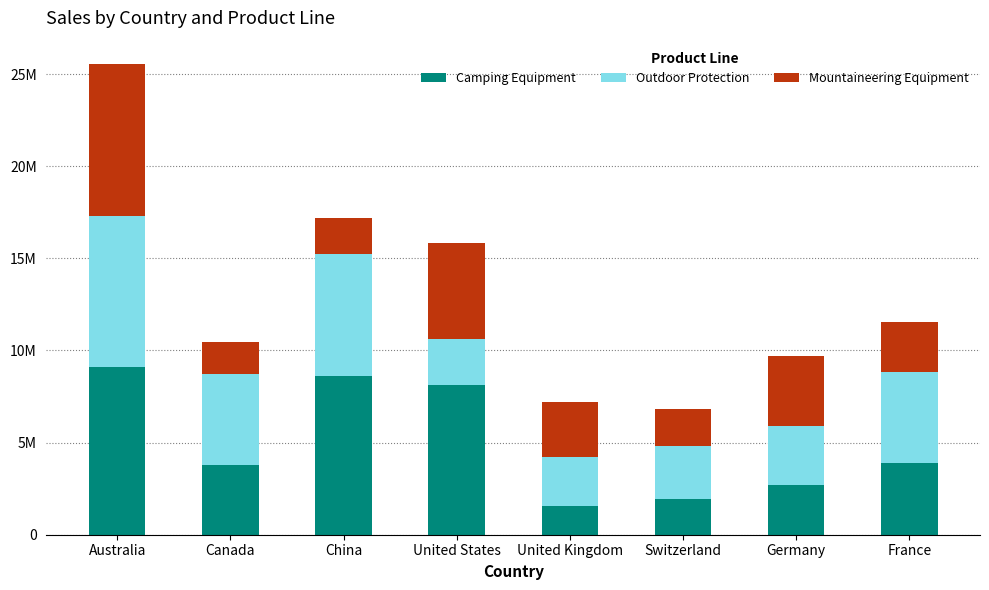

At which label does Camping Equipment first exceed 3879117?

Australia